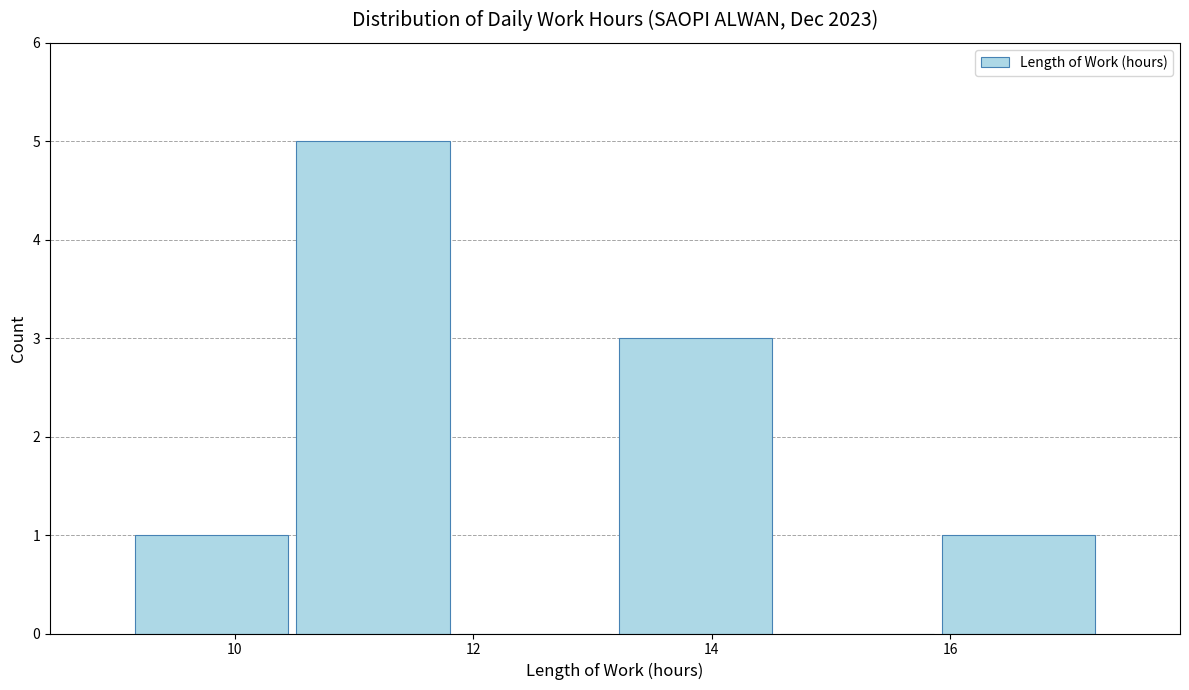

Over which range of the x-axis is the bar tallest?

10.4 to 11.8